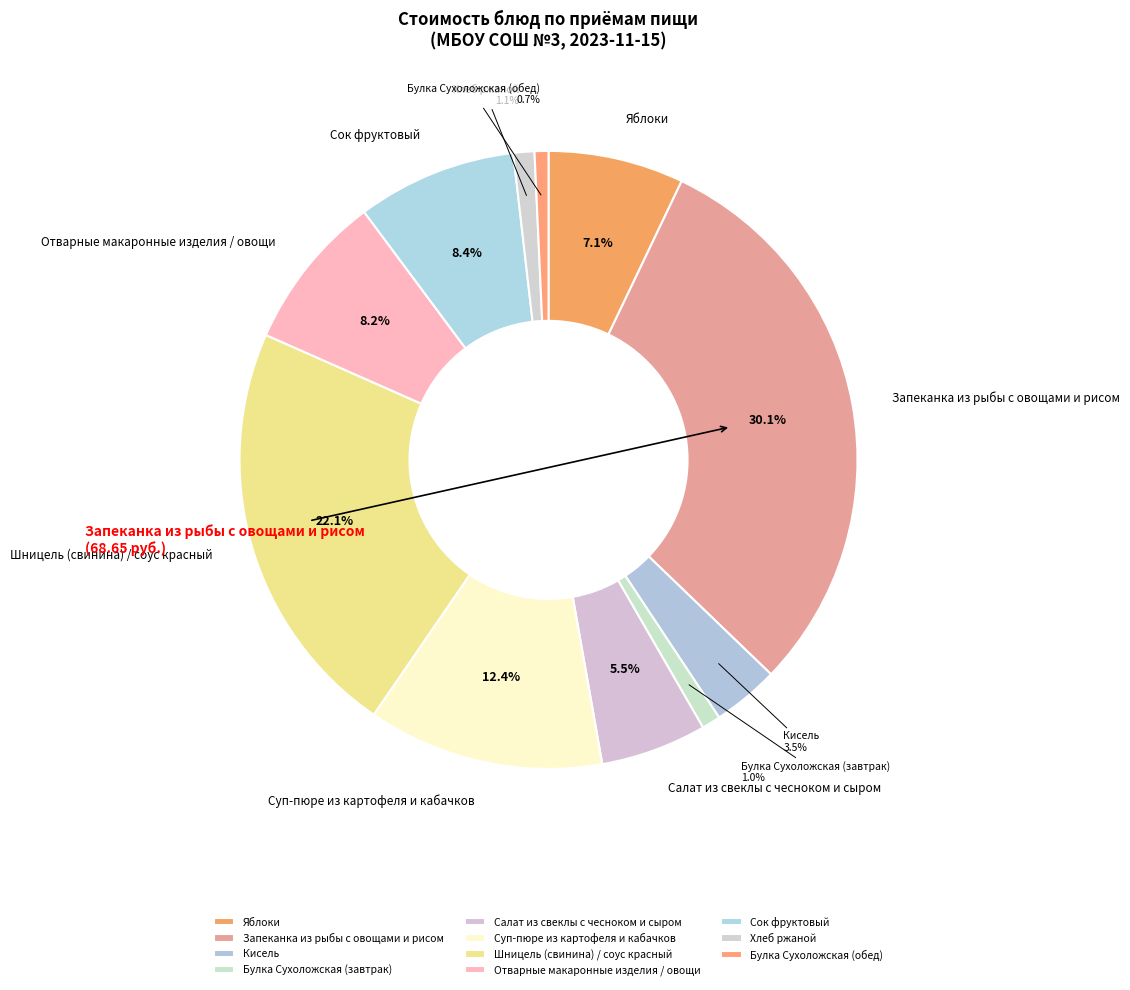

Which has a higher value, Сок фруктовый or Яблоки?

Сок фруктовый